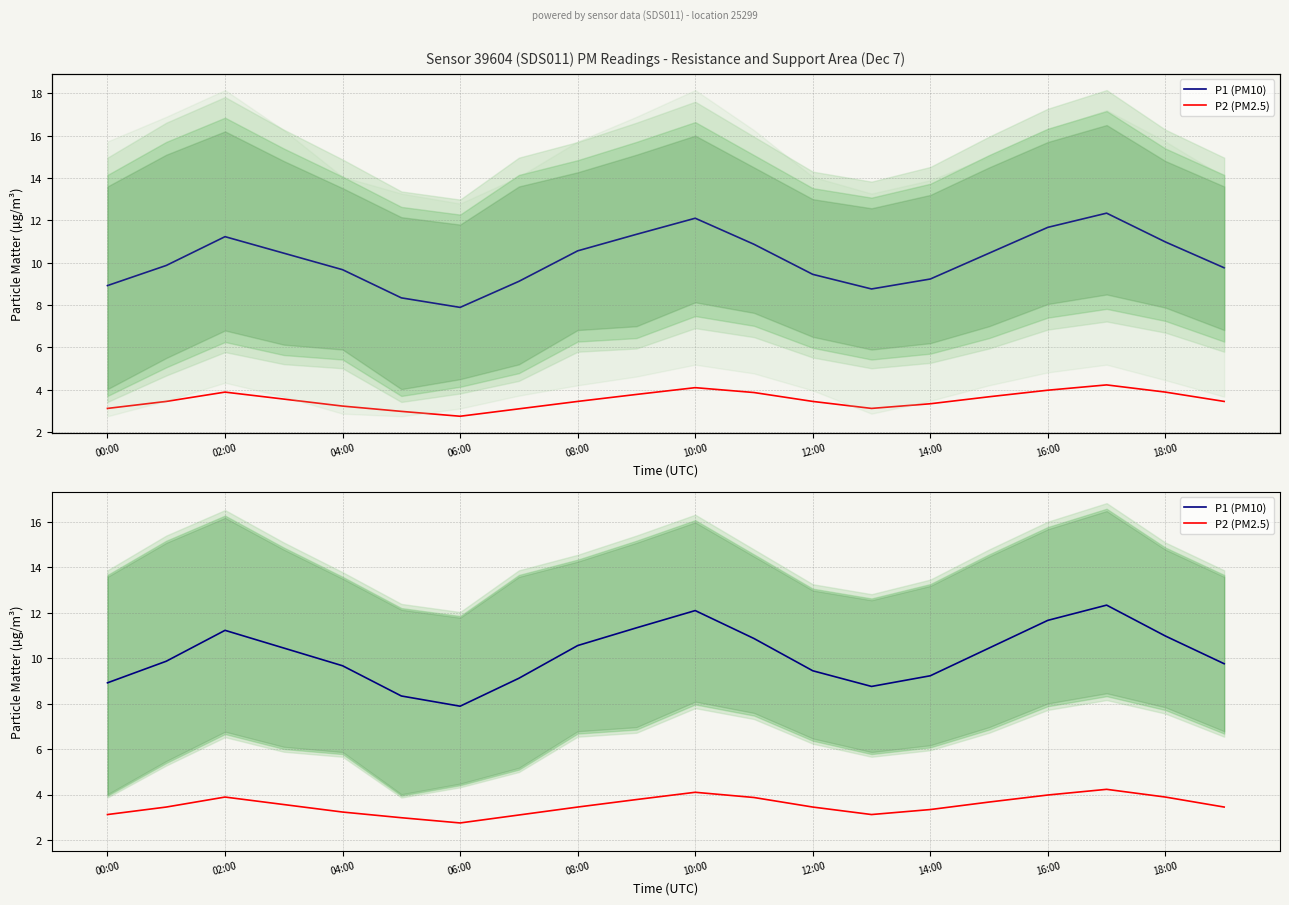

Is the value of P1 (PM10) at 10 greater than the value of P2 (PM2.5) at 06:00?

Yes